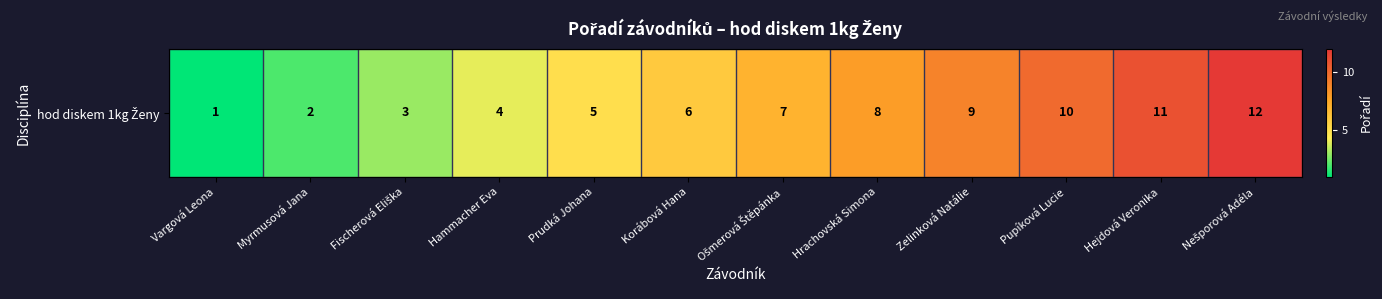

What is the average value?

6